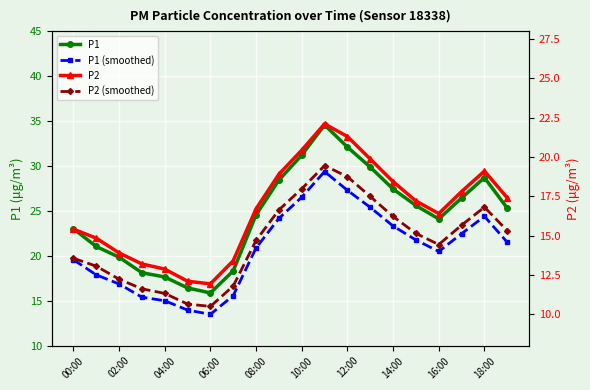

What is the value of the P2 (smoothed) point at the 17th from the left?

14.4